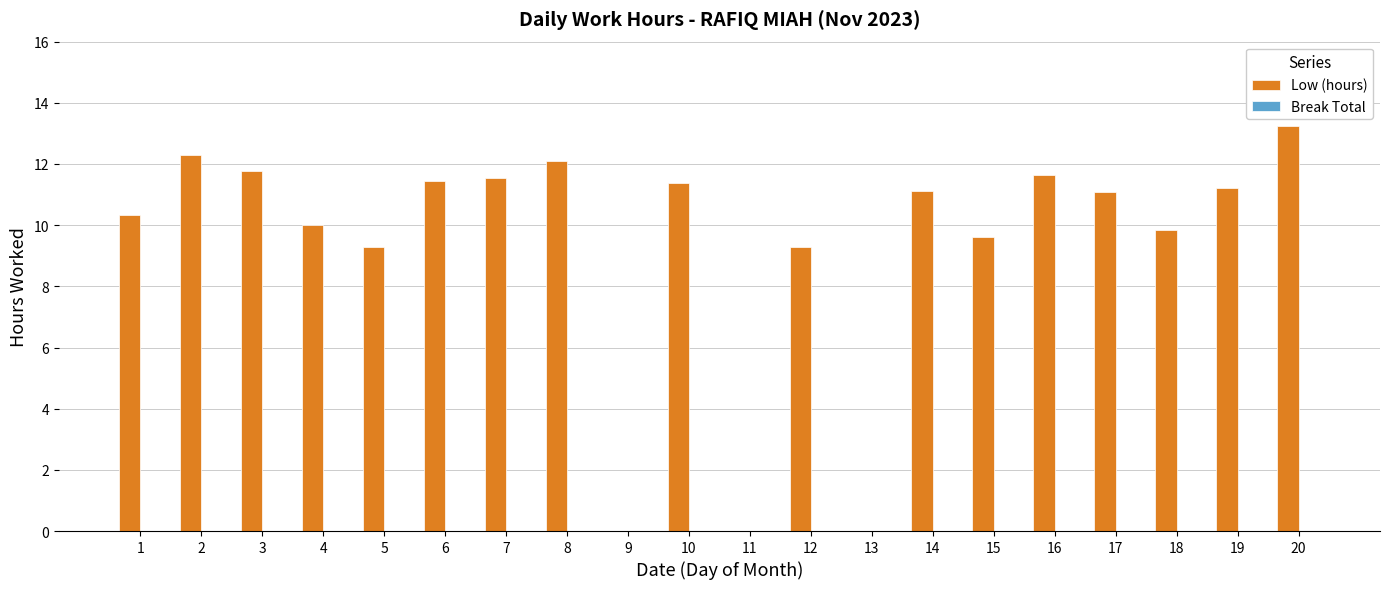

What is the change in value from 8 to 12?

-2.8